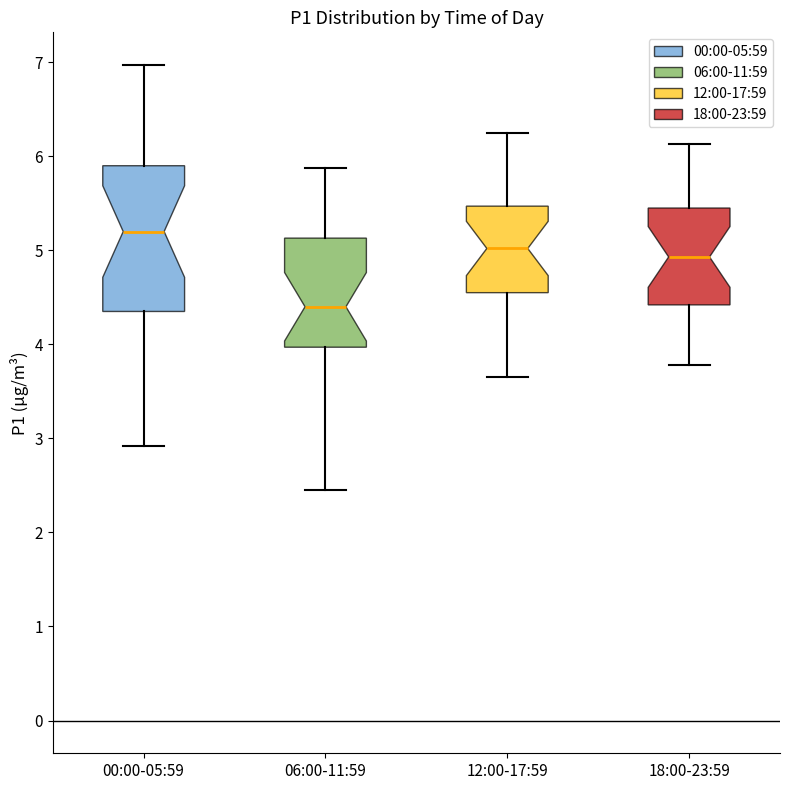

Comparing the boxes themselves (not the whiskers), which one is the tallest?

00:00-05:59